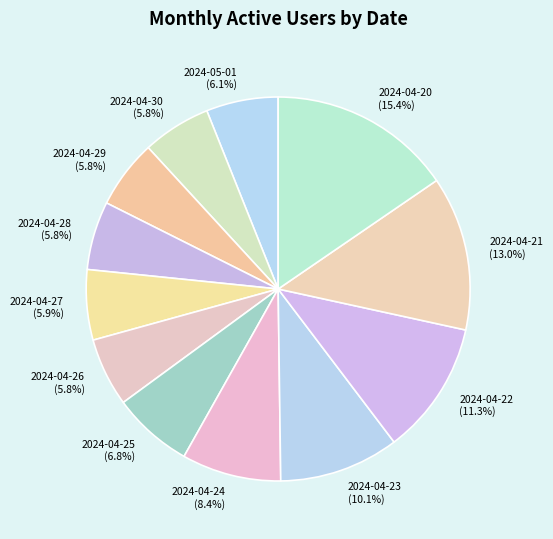

Is there any slice that represents more than half of the pie?

No